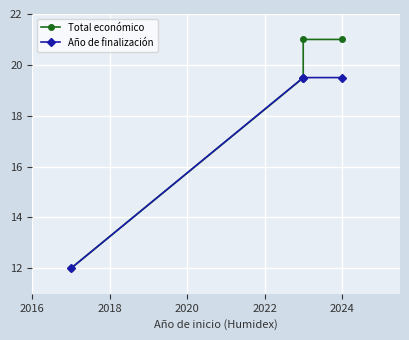

What is the value of the Año de finalización point at the 2nd from the left?

19.5